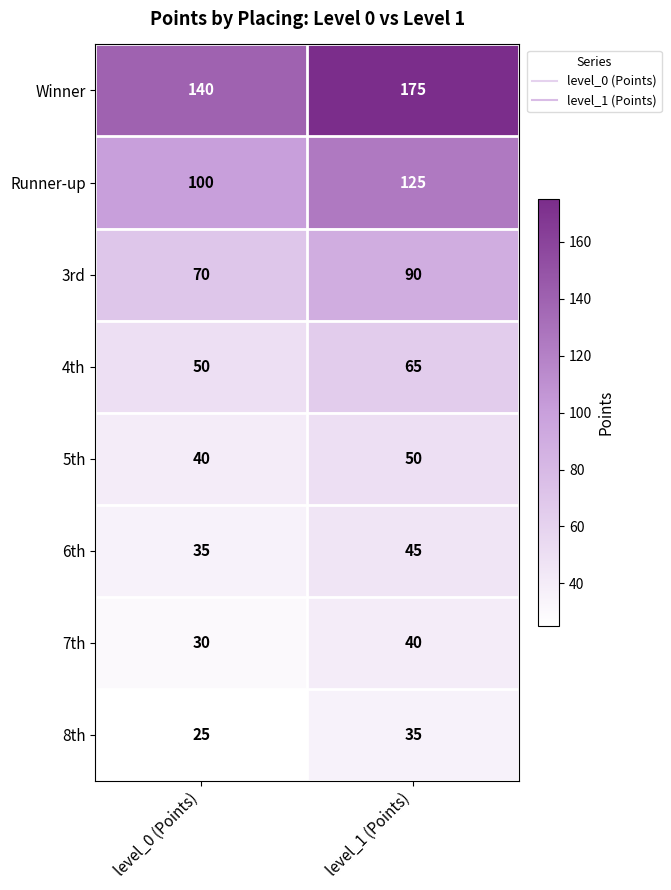

What is the sum of the 4th values at level_0 (Points) and level_1 (Points)?

115